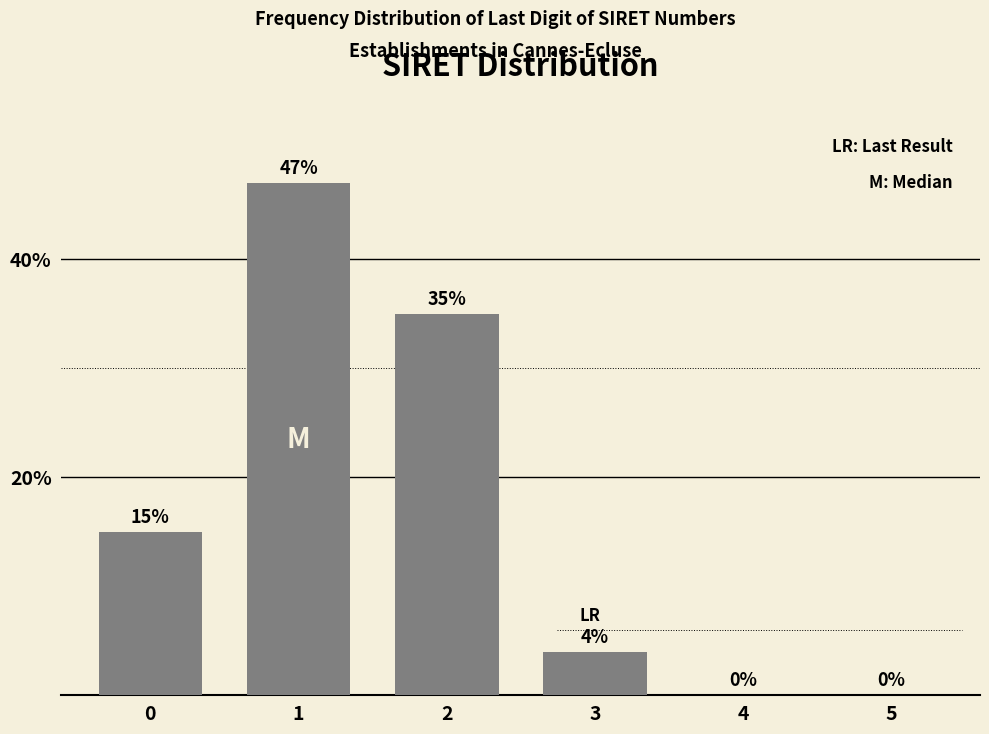

Reading right to left, list all the values displayed in this chart.

5=0	4=0	3=4	2=35	1=47	0=15